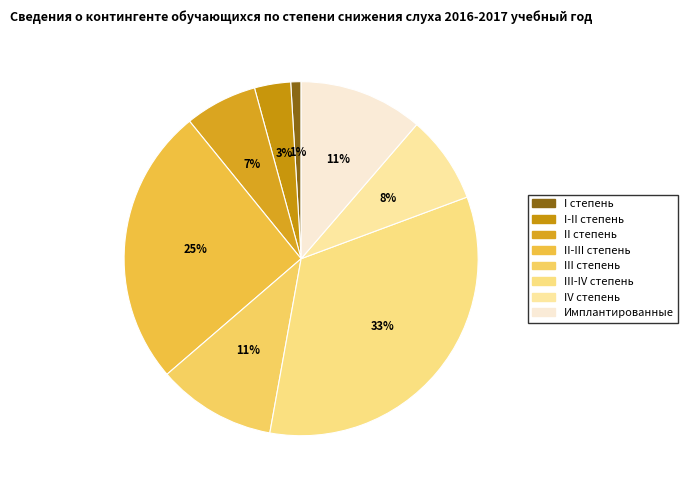

True or false: Имплантированные accounts for 11% of the total.

True